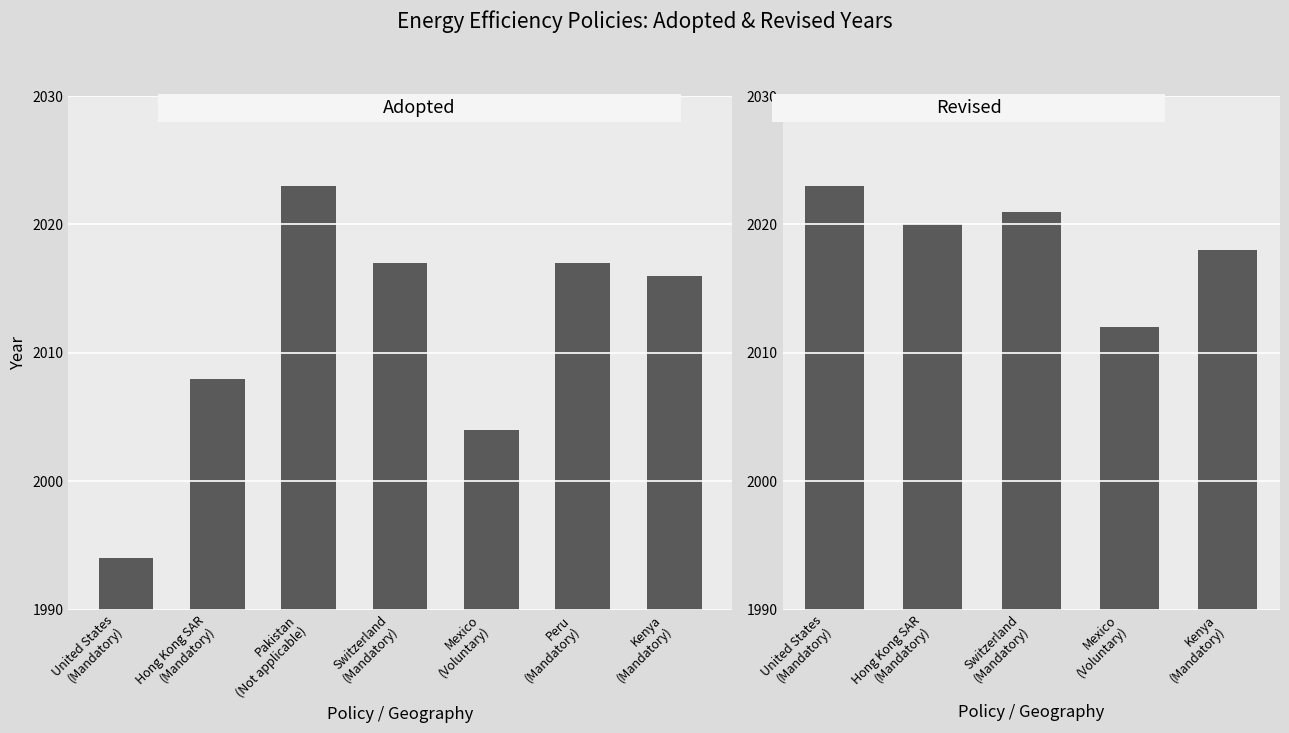

List the labels in order of value, largest first.

Pakistan
(Not applicable), Switzerland
(Mandatory), Peru
(Mandatory), Kenya
(Mandatory), Hong Kong SAR
(Mandatory), Mexico
(Voluntary), United States
(Mandatory)